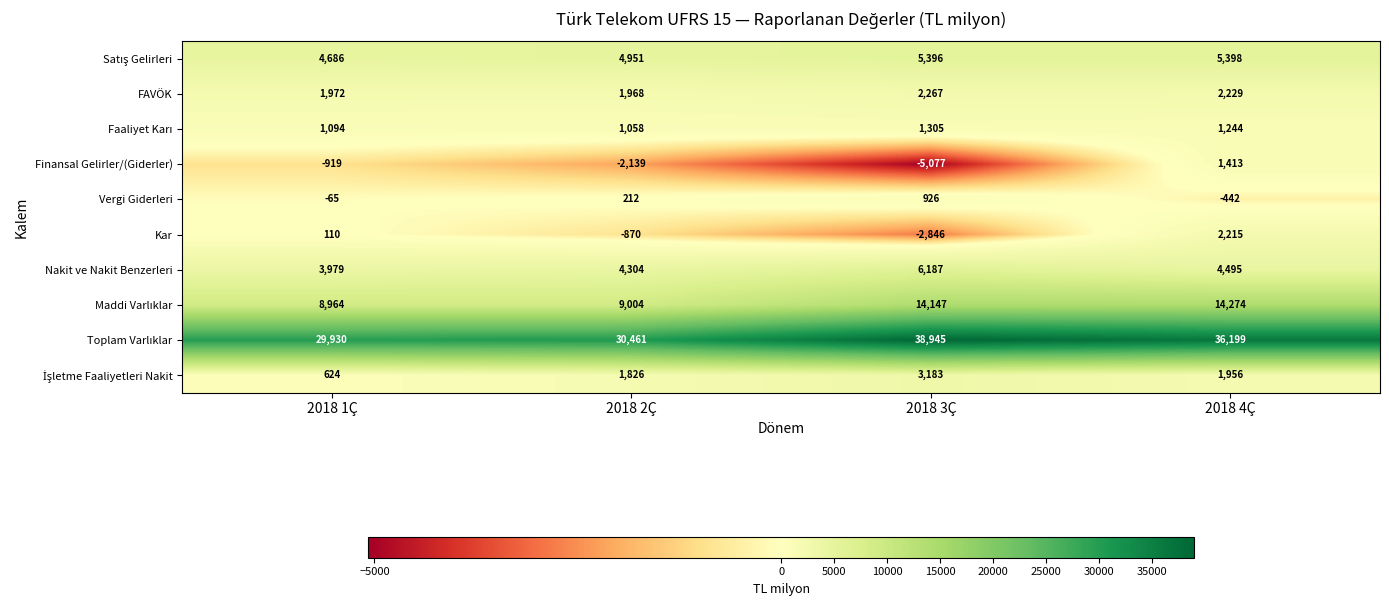

How many Finansal Gelirler/(Giderler) values are between -2139 and 1413?

3